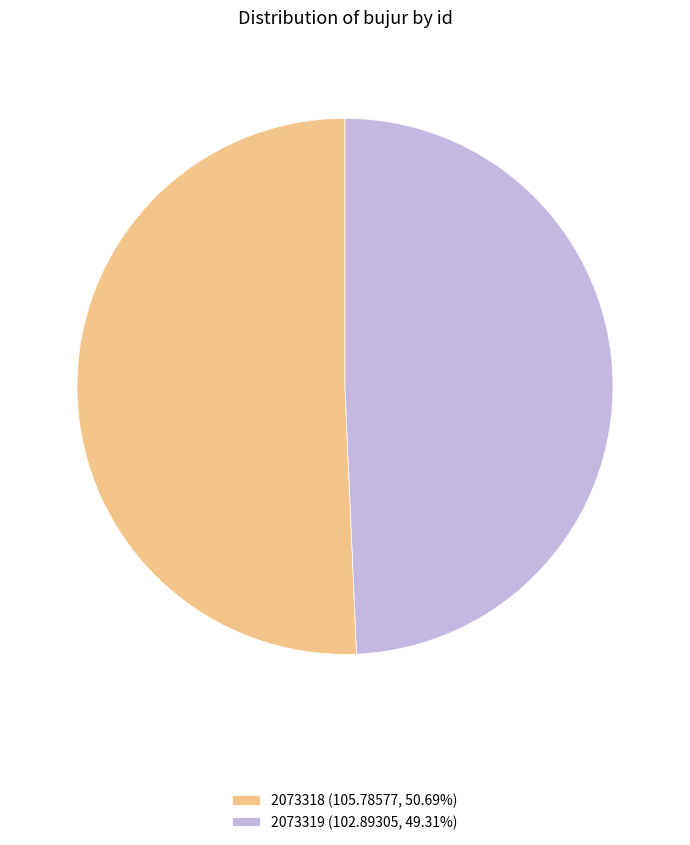

Approximately how many times larger is the value at 2073318 compared to 2073319?

1.0